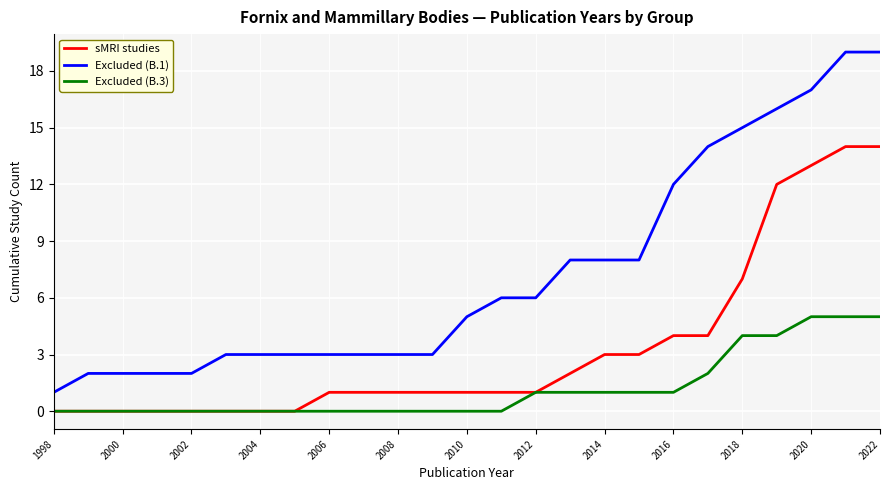

Which series has the largest range (max minus min)?

Excluded (B.1)